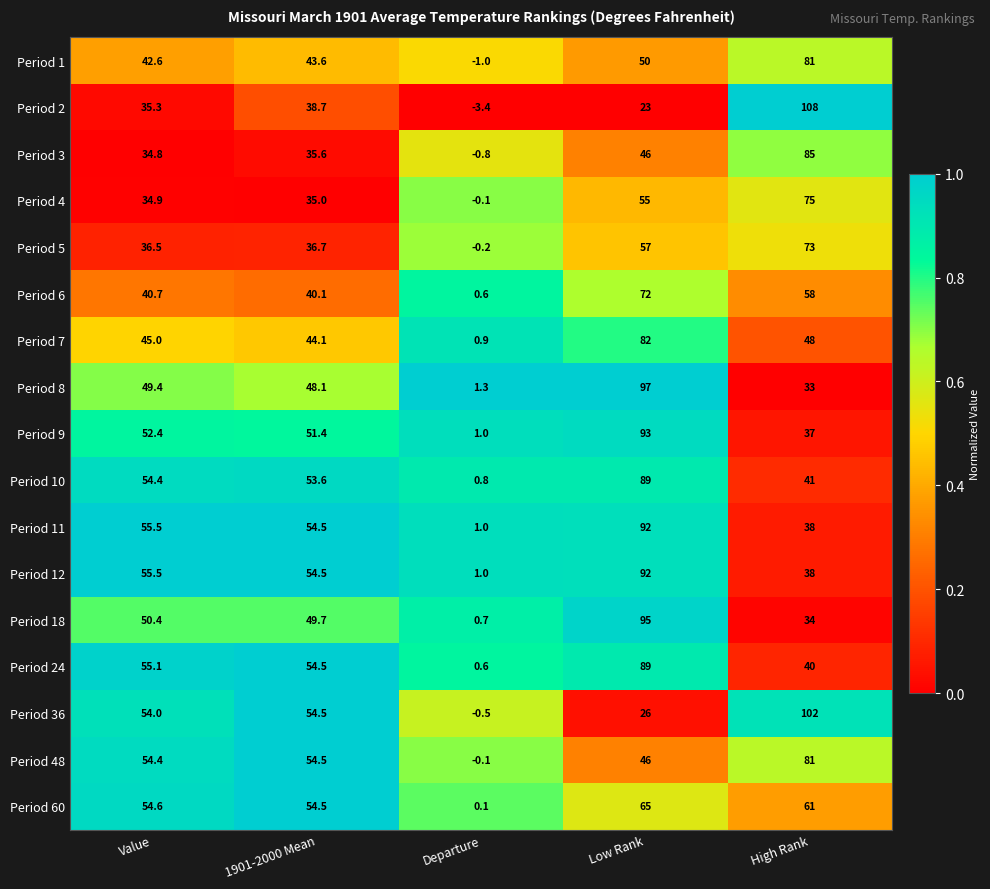

At how many categories does at least one series exceed 0?

5